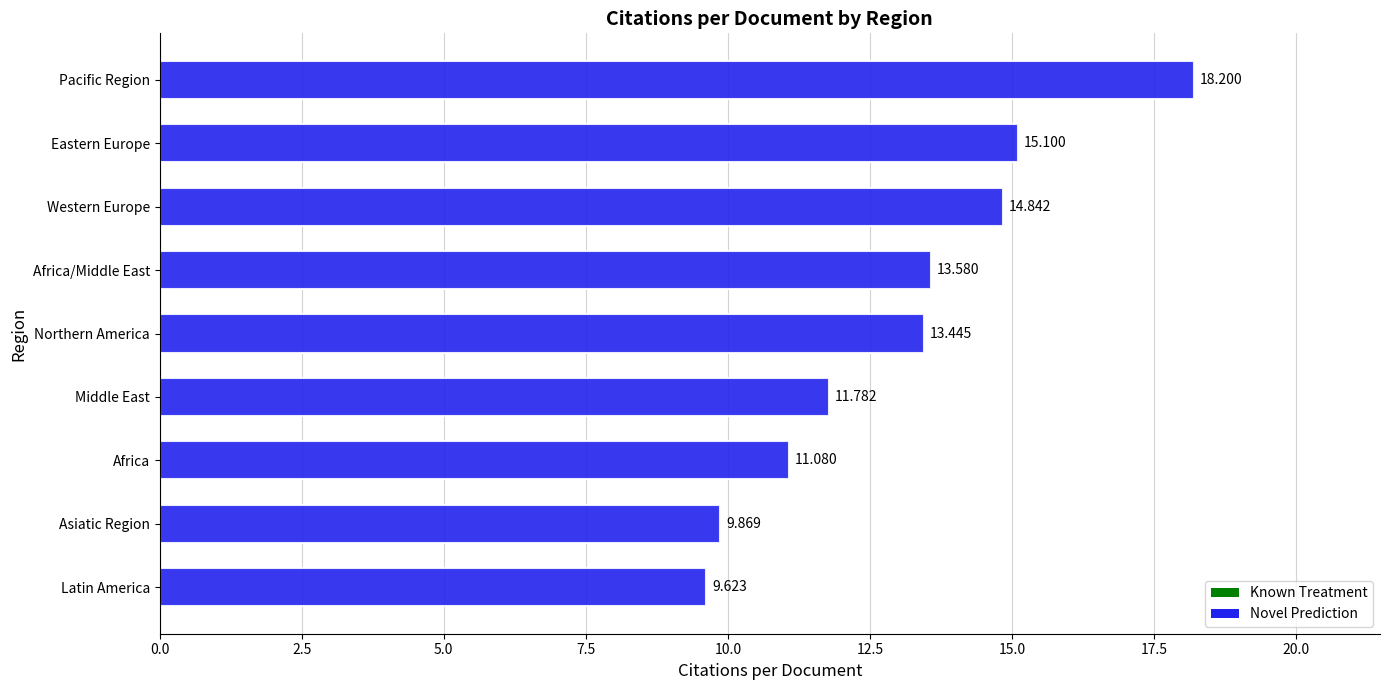

What is the difference between the maximum and minimum values?

8.6